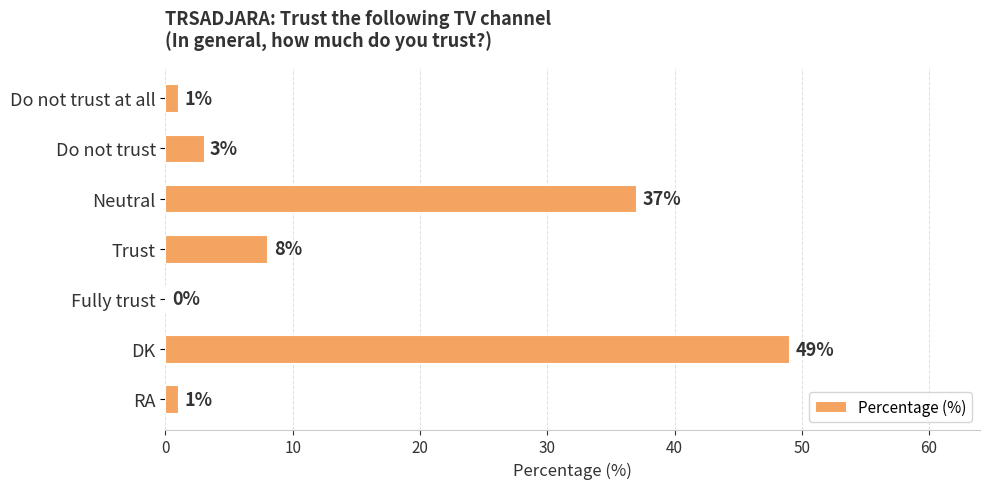

Is it true that the value at Trust is 8?

True